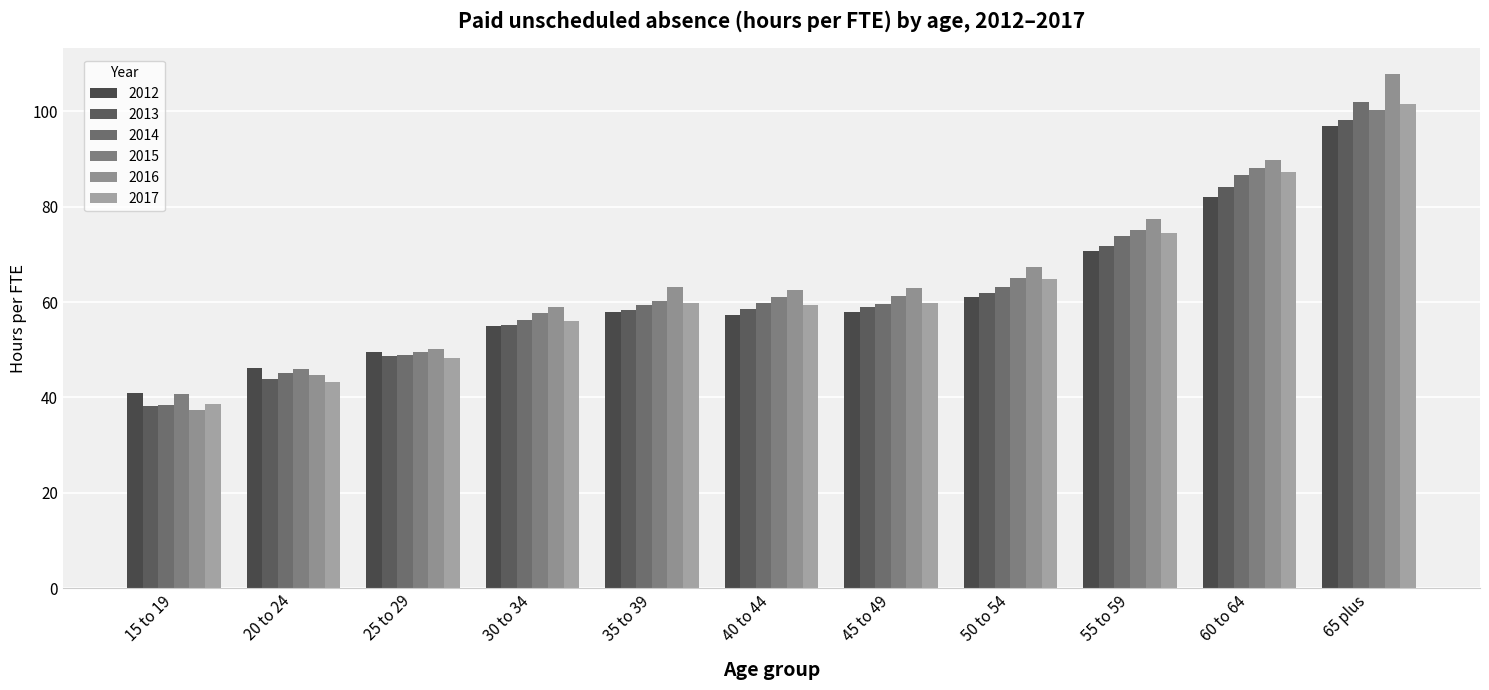

Count the number of data series in this chart.

6